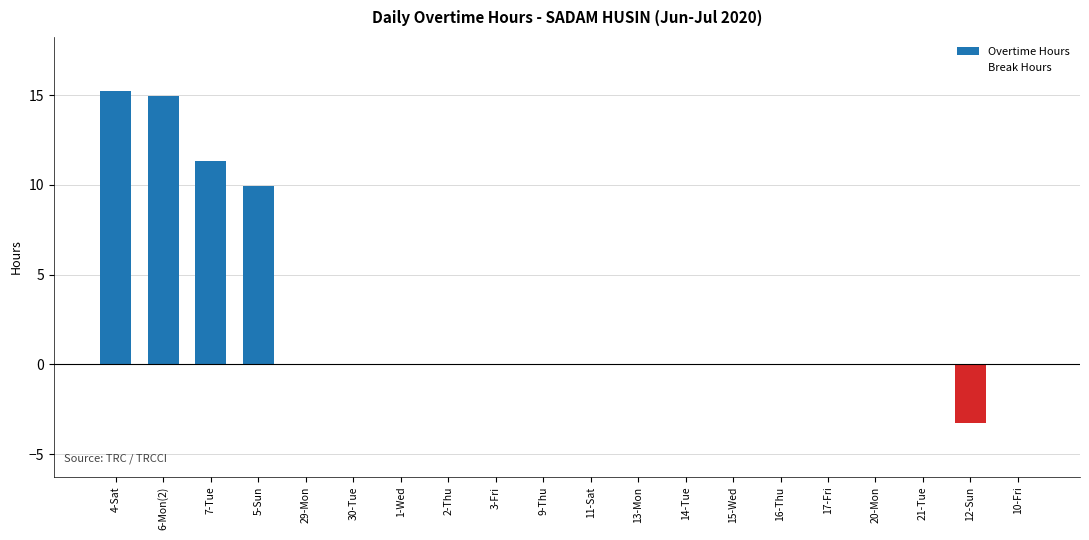

At which category is the sum across all series the highest?

4-Sat